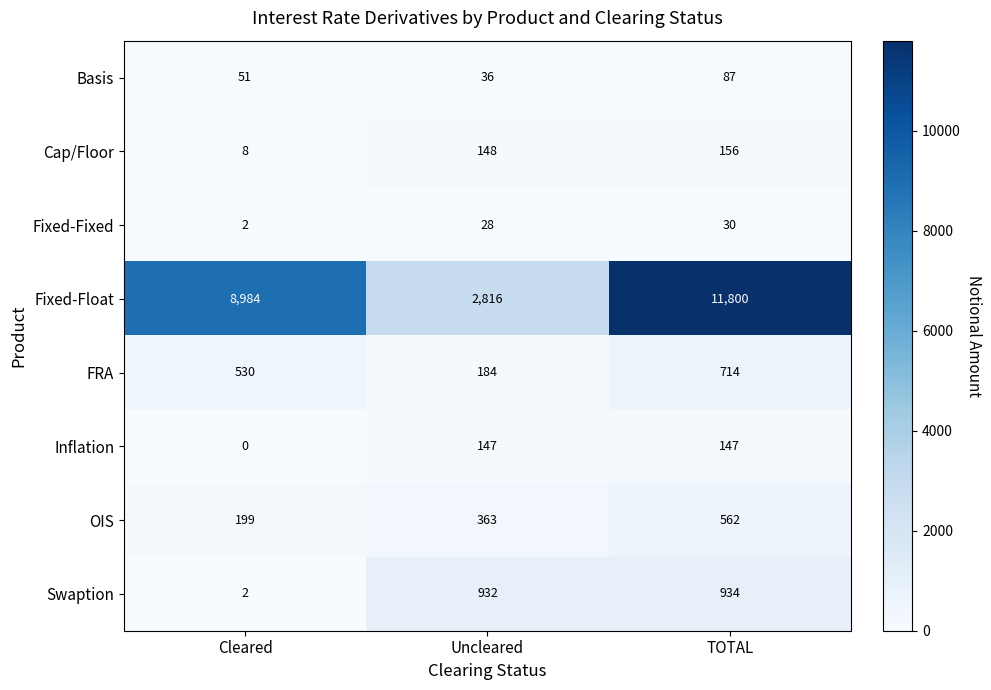

Count the number of data series in this chart.

8